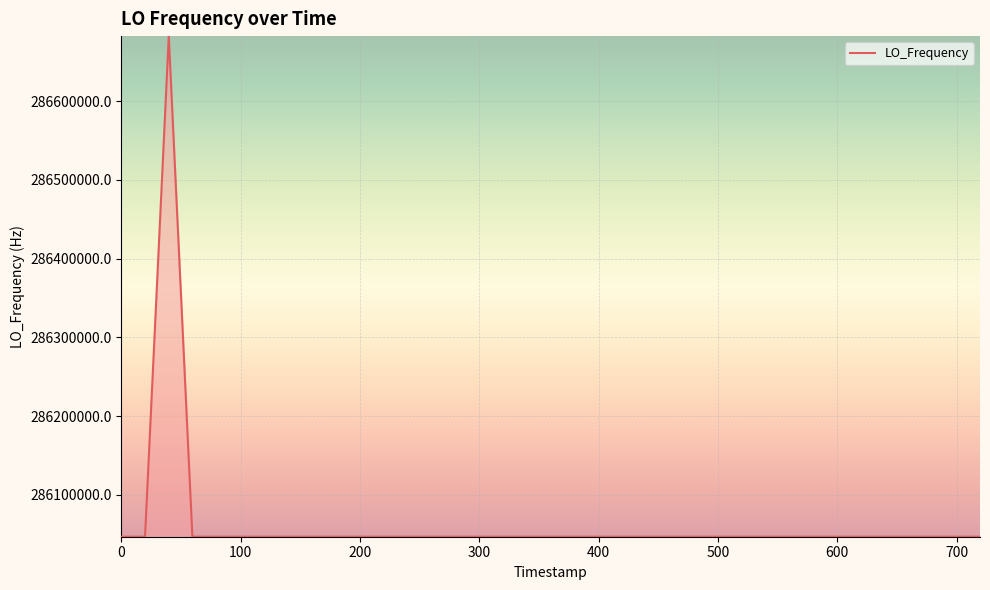

What is the difference between the maximum and minimum values?

635705.9